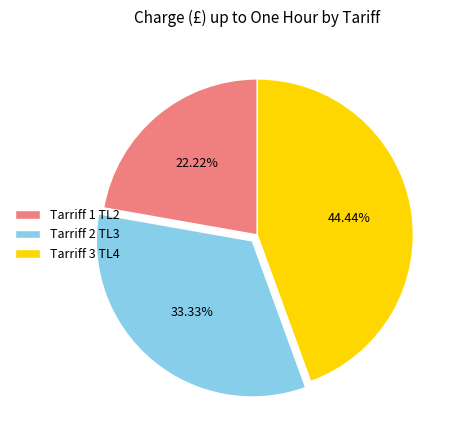

Between Tarriff 3 TL4 and Tarriff 1 TL2, which is larger?

Tarriff 3 TL4